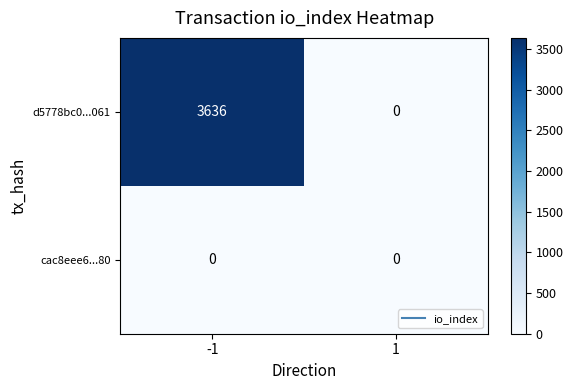

Count the number of data series in this chart.

2